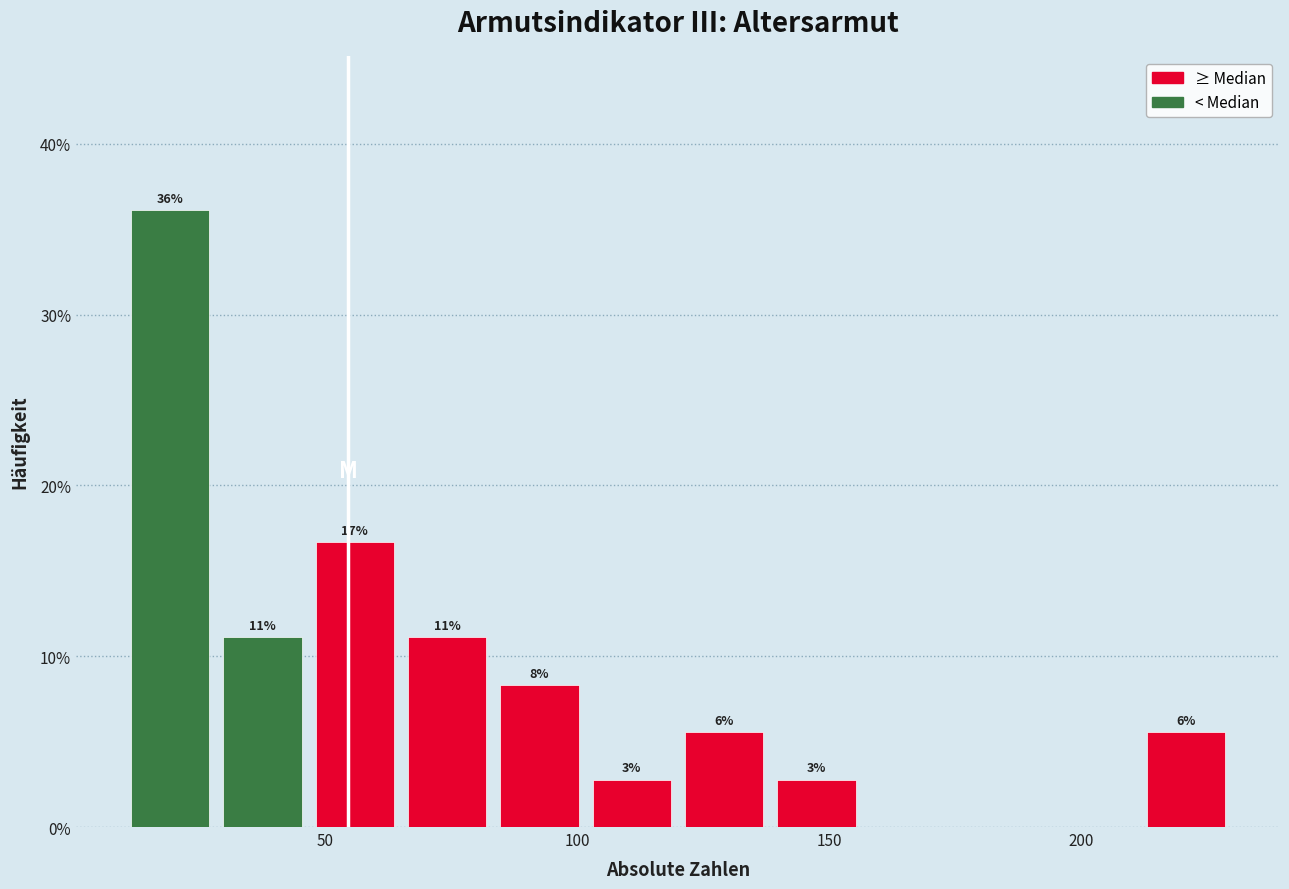

Around what value on the x-axis is the tallest bar? Give the approximate position of its centre, as read against the axis.

20